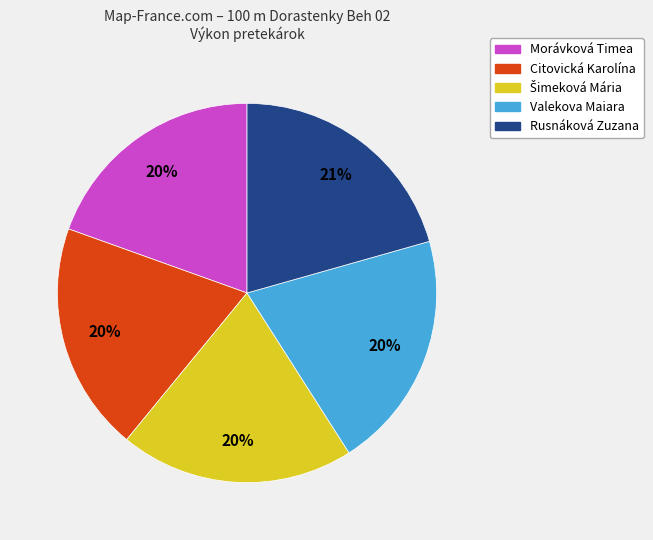

To the nearest percent, what portion does Citovická Karolína represent?

20%